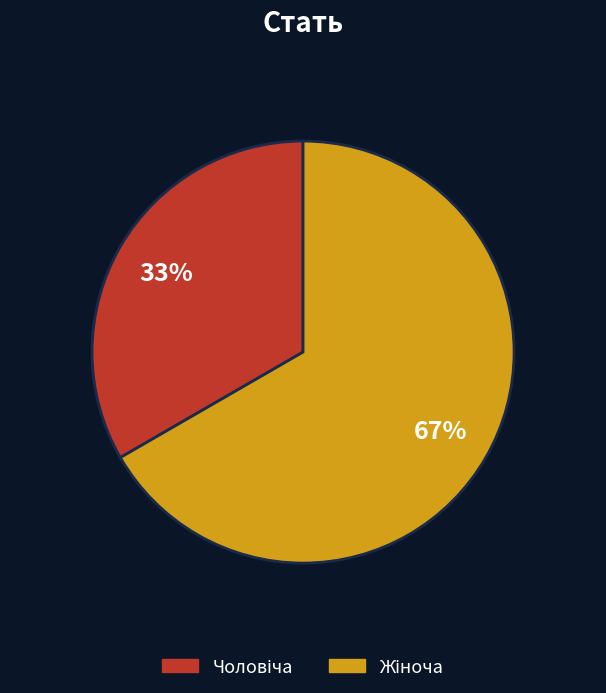

Is there a majority slice in this chart?

Yes